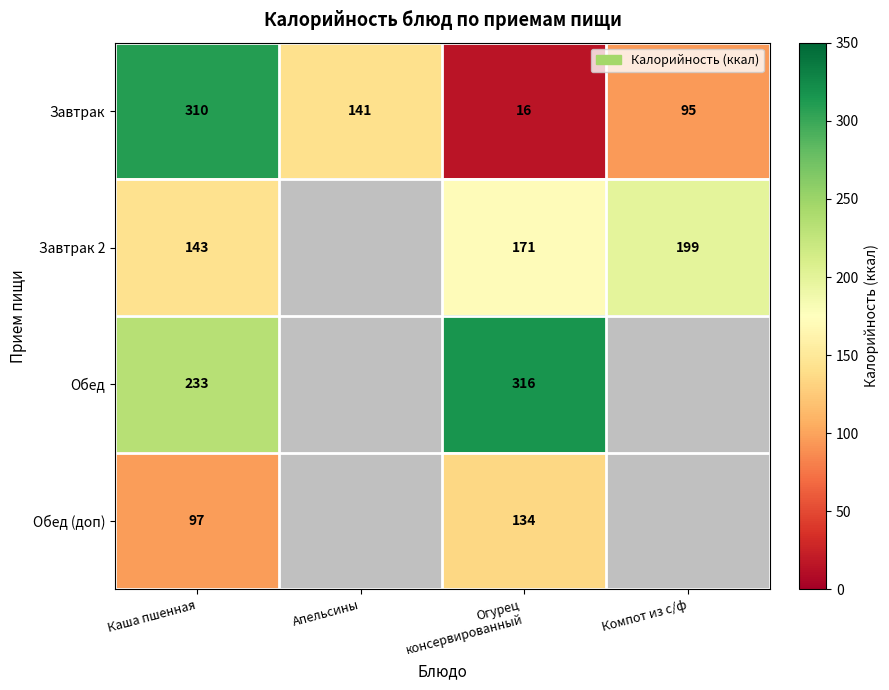

How many data points does each series have?

4